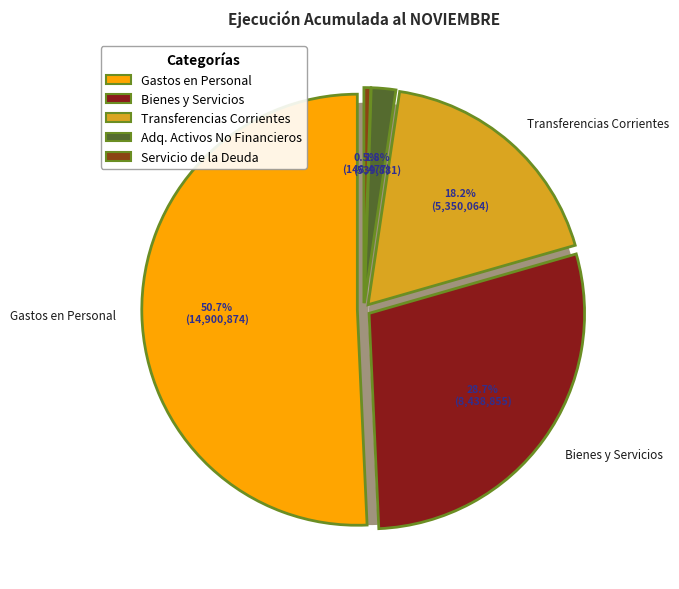

Which slice is the largest?

GASTOS EN PERSONAL